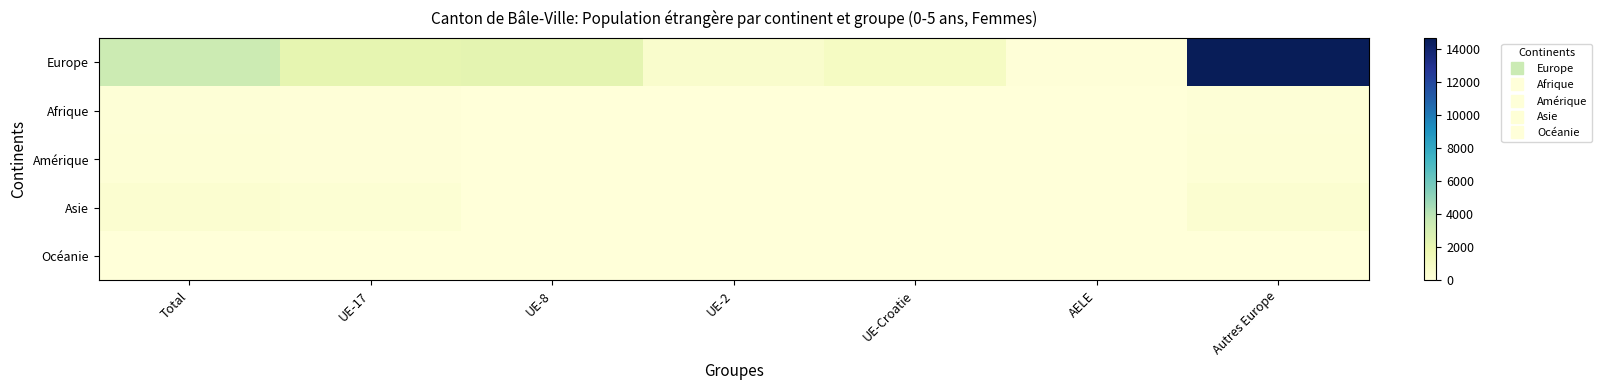

Reading left to right, transcribe all the data shown in this chart.

Europe: Total=3413	UE-17=2141	UE-8=2249	UE-2=576	UE-Croatie=997	AELE=113	Autres Europe=14650
Afrique: Total=156	UE-17=70	UE-8=0	UE-2=0	UE-Croatie=0	AELE=0	Autres Europe=156
Amérique: Total=198	UE-17=87	UE-8=0	UE-2=0	UE-Croatie=0	AELE=0	Autres Europe=198
Asie: Total=456	UE-17=247	UE-8=0	UE-2=0	UE-Croatie=0	AELE=0	Autres Europe=456
Océanie: Total=15	UE-17=11	UE-8=0	UE-2=0	UE-Croatie=0	AELE=0	Autres Europe=15